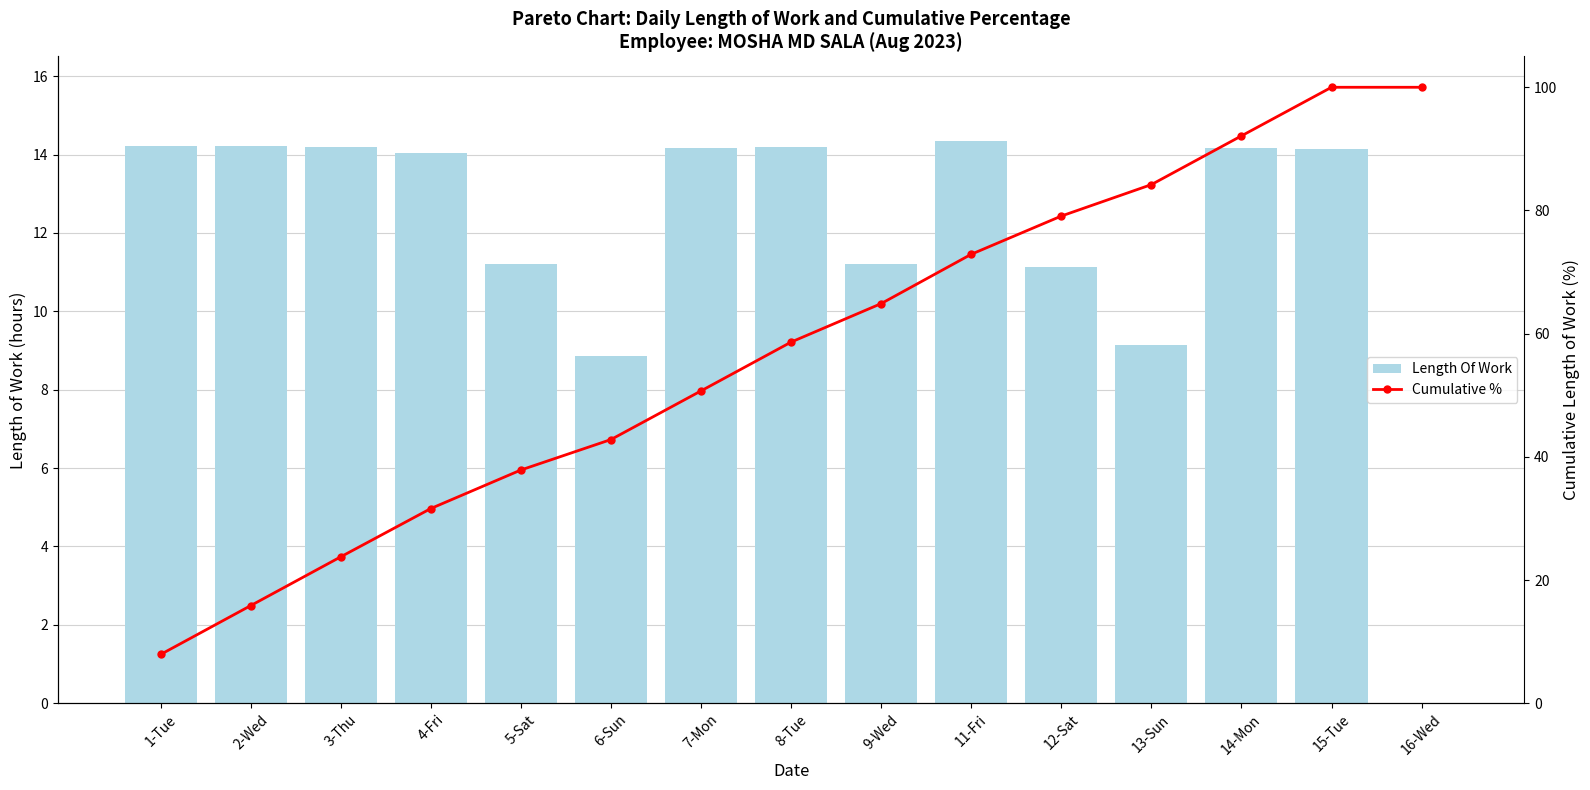

What is the total value across all series at 13-Sun?

93.3